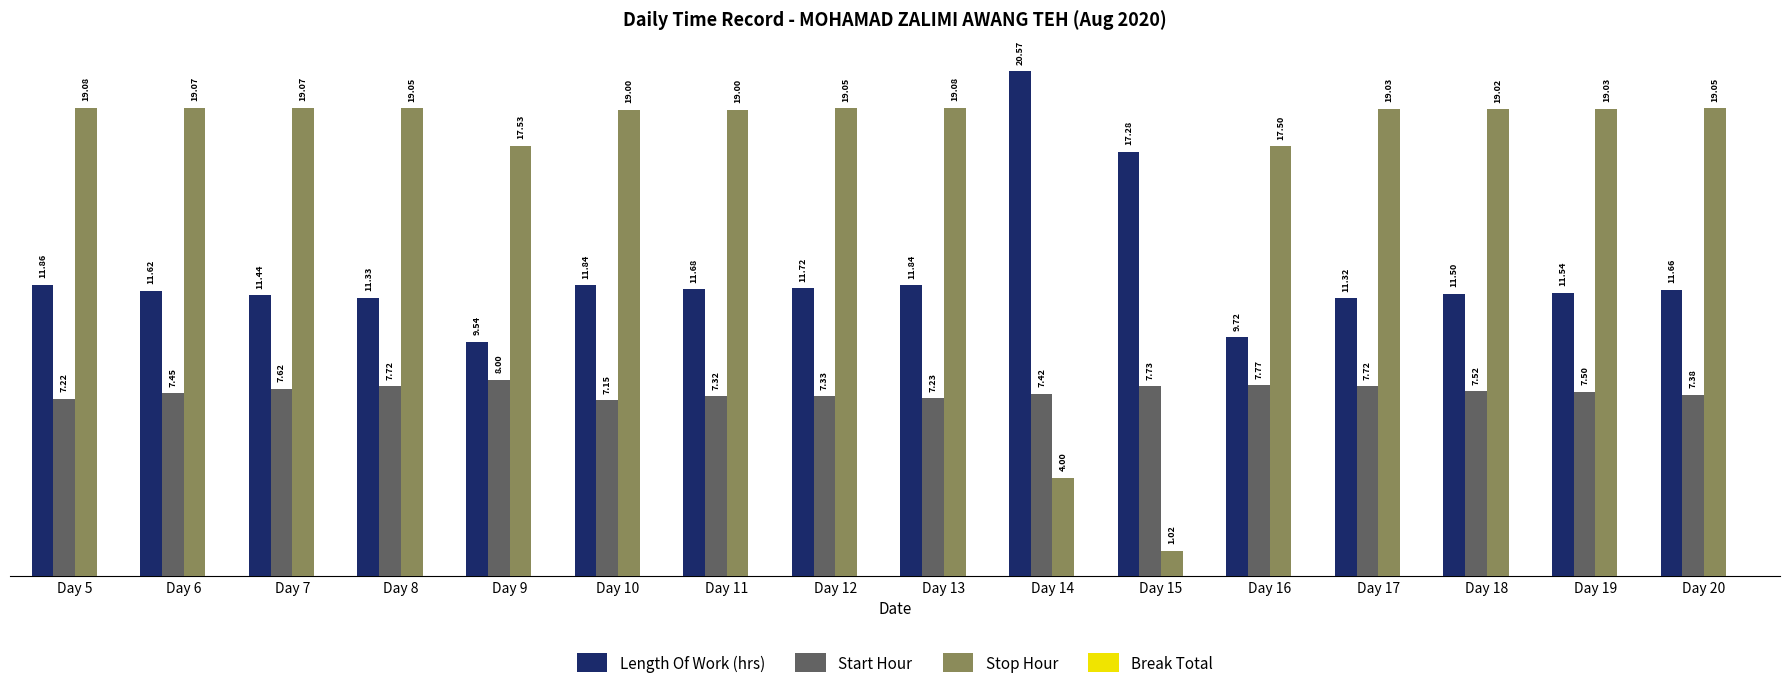

What is the sum of all Length Of Work (hrs) values?

196.5